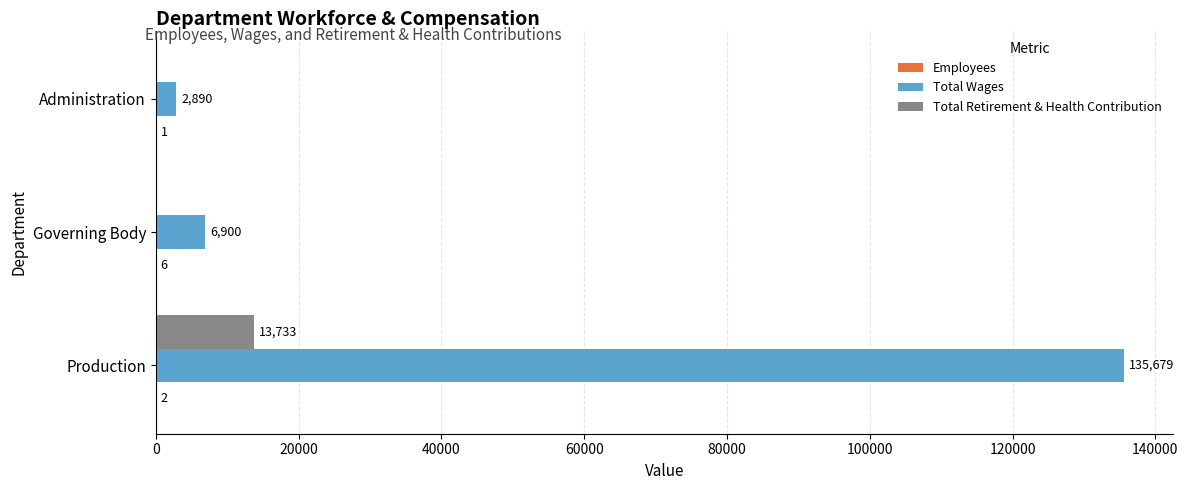

True or false: Total Wages has a value of 135679 at Production.

True